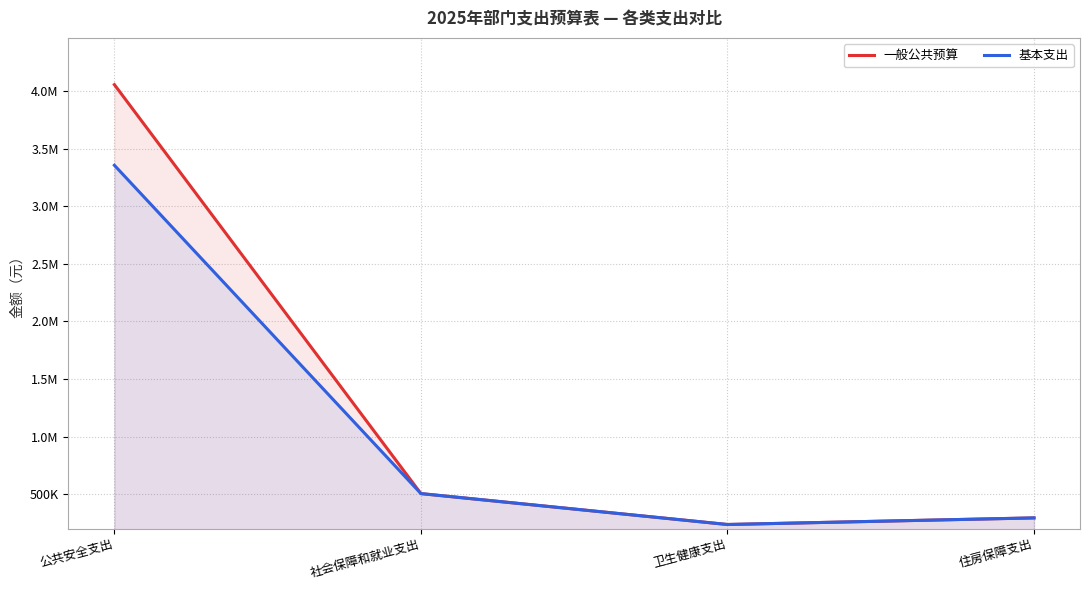

At which category does 一般公共预算 reach its first local valley?

卫生健康支出